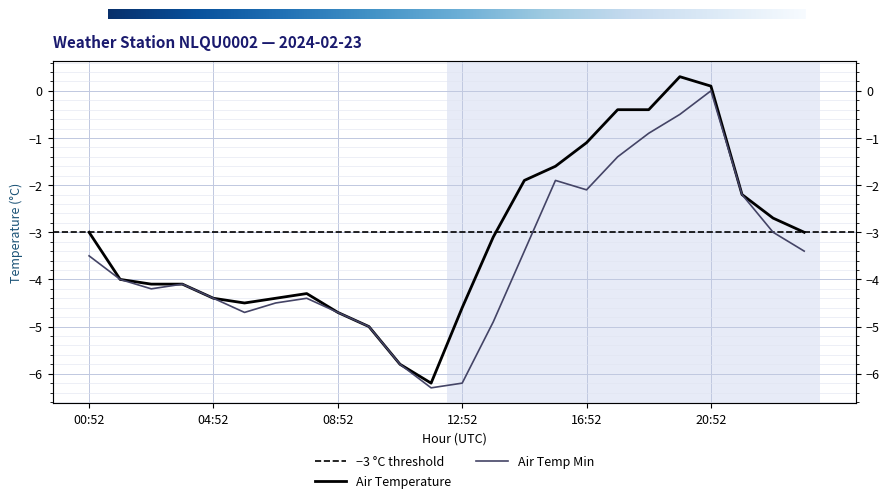

In AIR_TEMP, how many points are lower than both neighbors (excluding endpoints)?

2